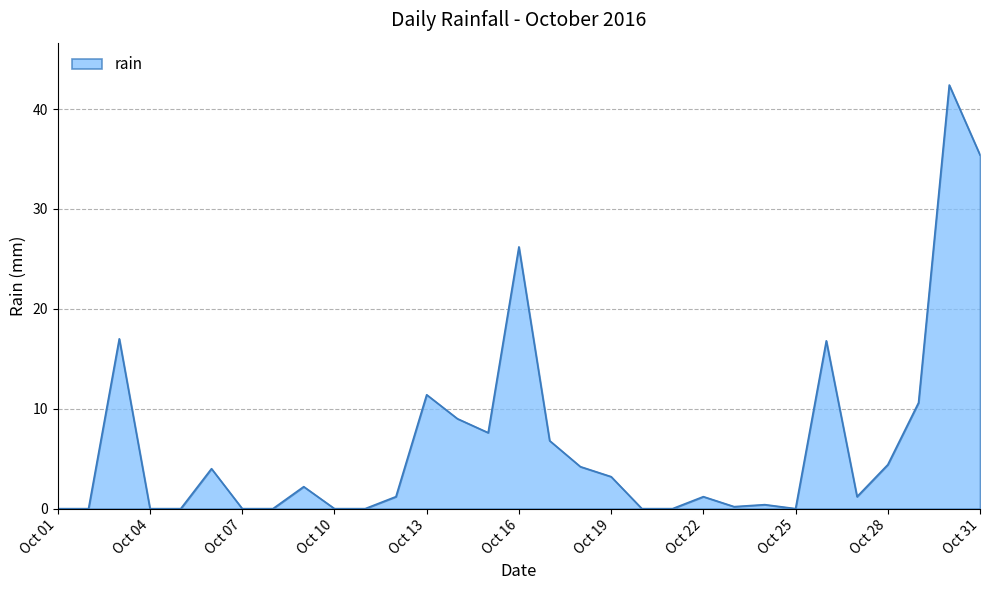

What is the difference between the maximum and minimum values?

42.4